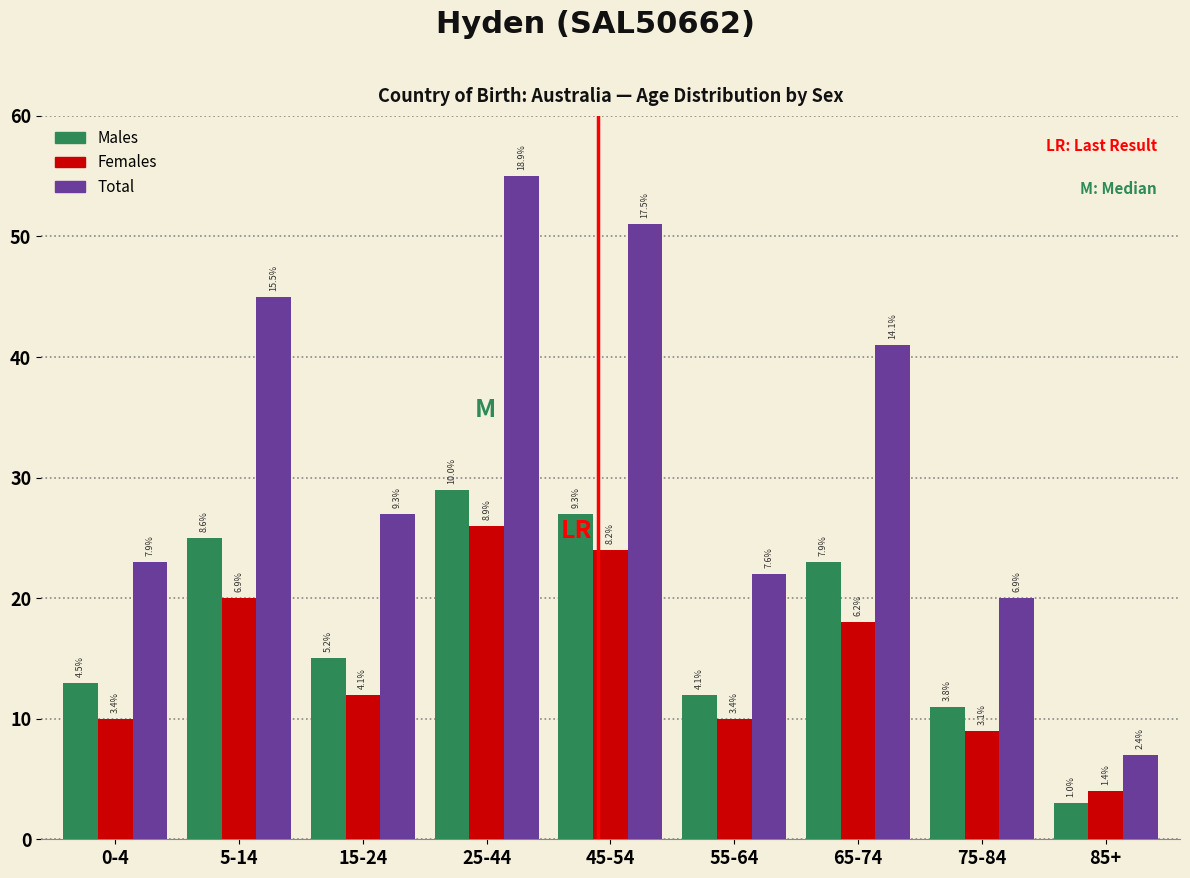

How many bars are there in total?

27